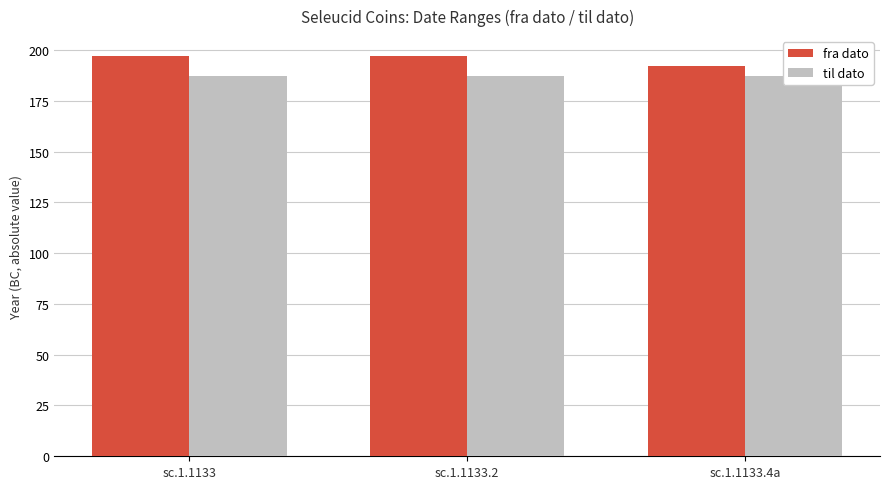

Reading left to right, what are all the values shown in this chart?

fra dato: sc.1.1133=197	sc.1.1133.2=197	sc.1.1133.4a=192
til dato: sc.1.1133=187	sc.1.1133.2=187	sc.1.1133.4a=187